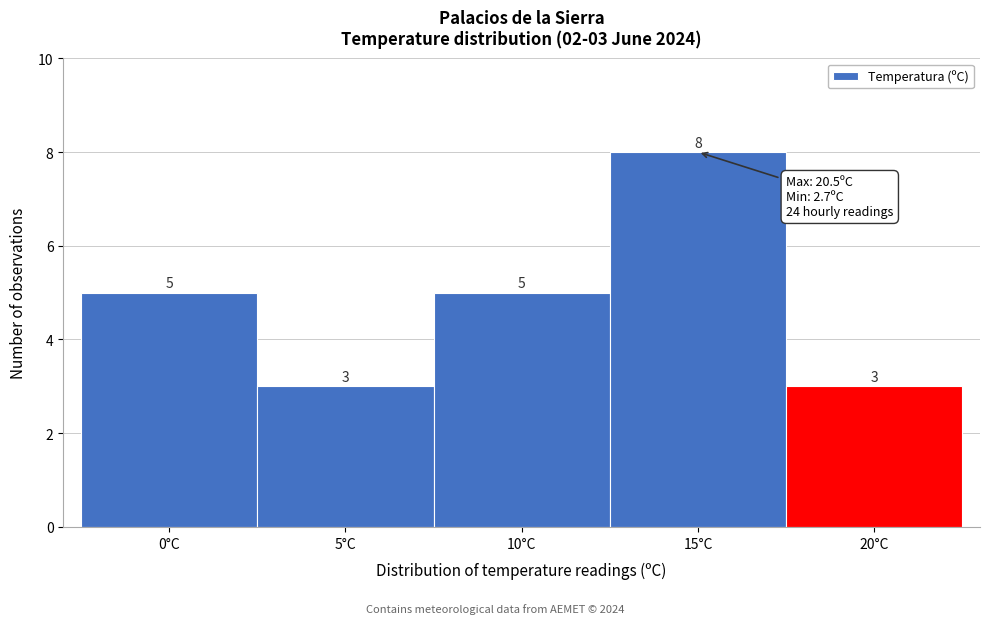

Reading left to right, list all the values displayed in this chart.

0°C=5	5°C=3	10°C=5	15°C=8	20°C=3